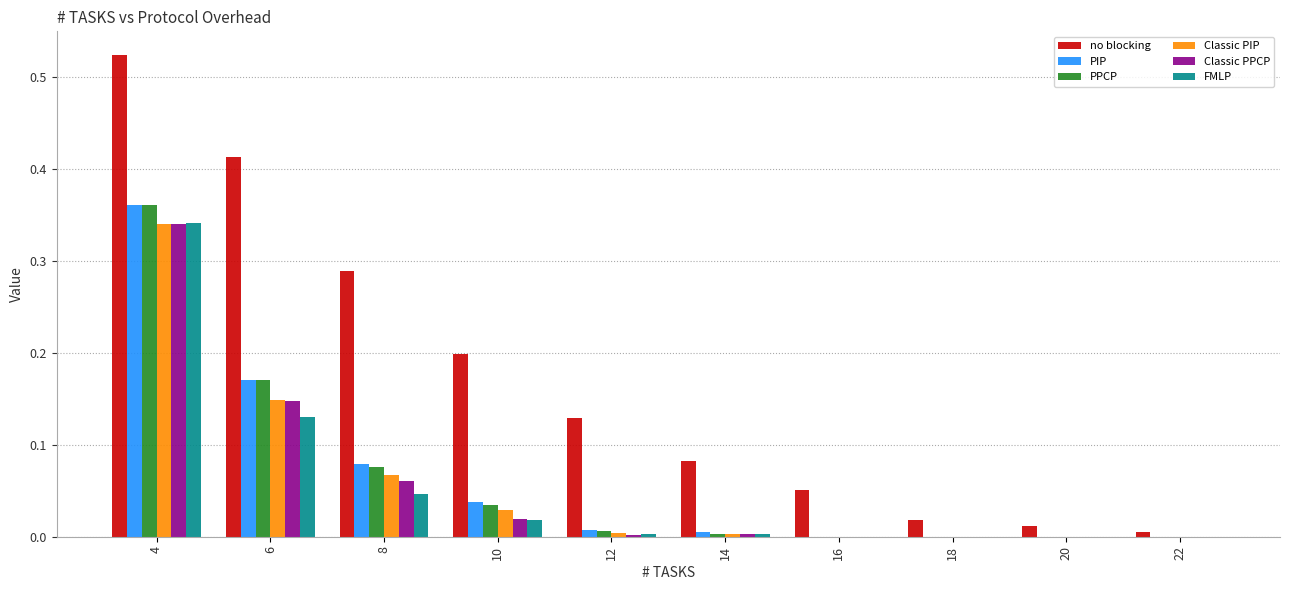

True or false: PIP has a value of 0.1 at 6.

False